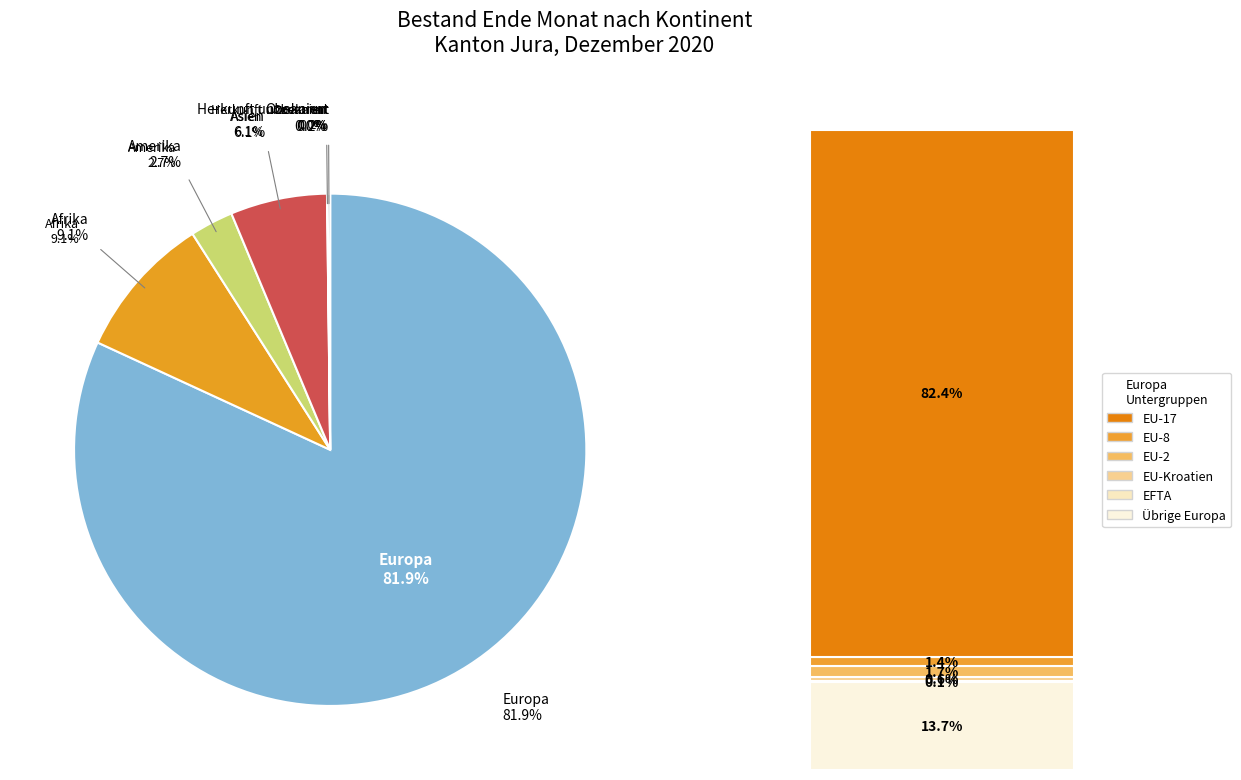

True or false: Herkunft unbekannt accounts for 0% of the total.

True